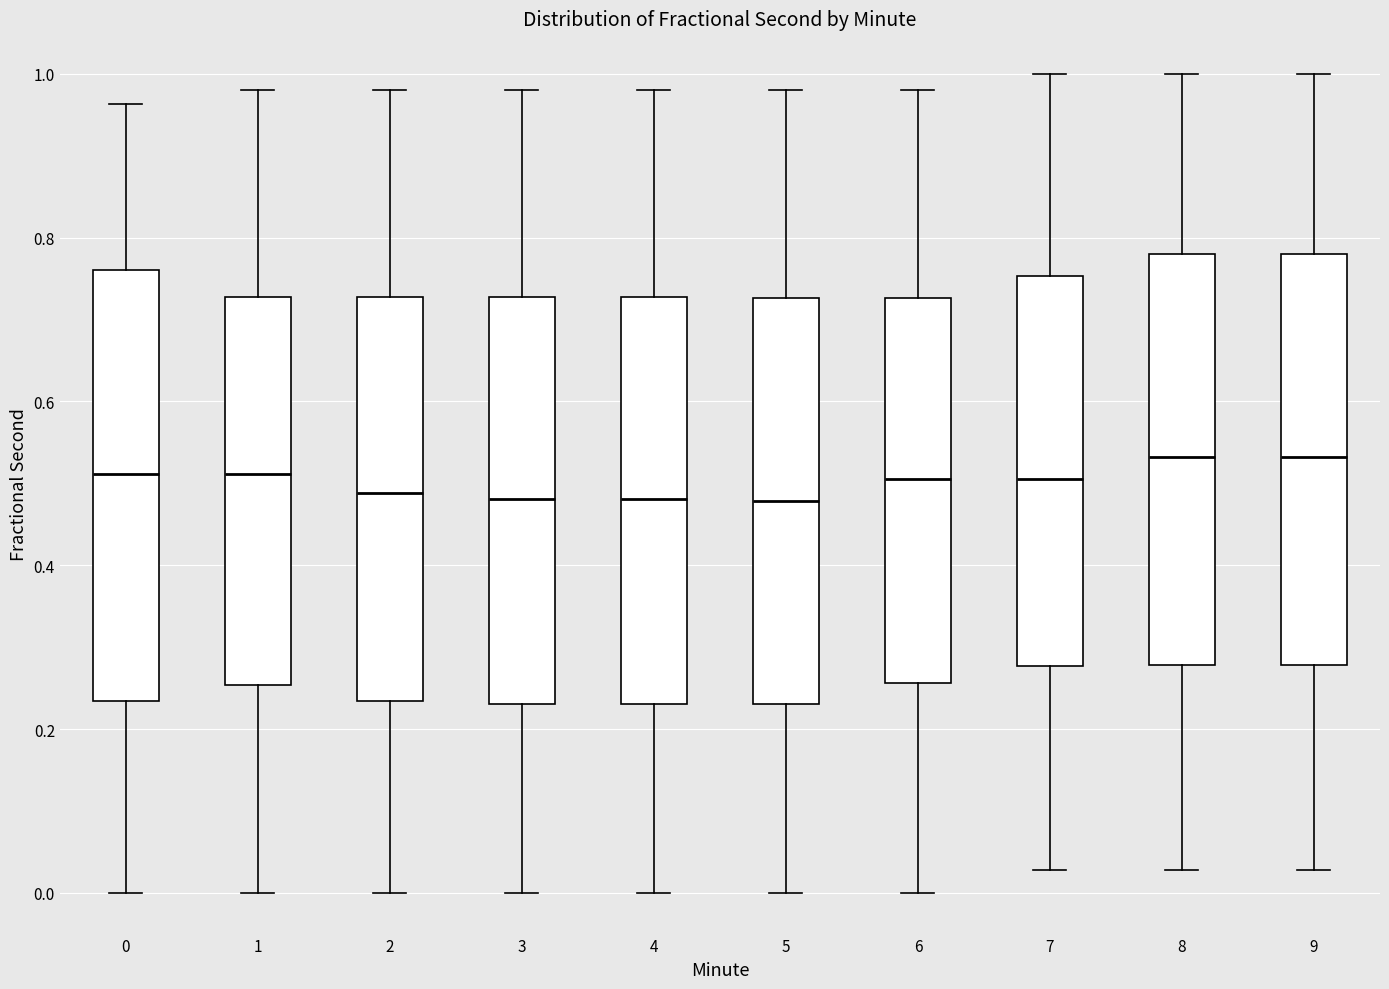

Comparing the boxes themselves (not the whiskers), which one is the tallest?

0